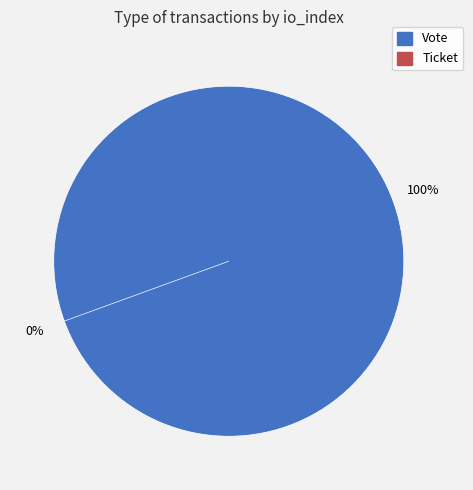

Is the sum of Ticket and Vote greater than half?

Yes